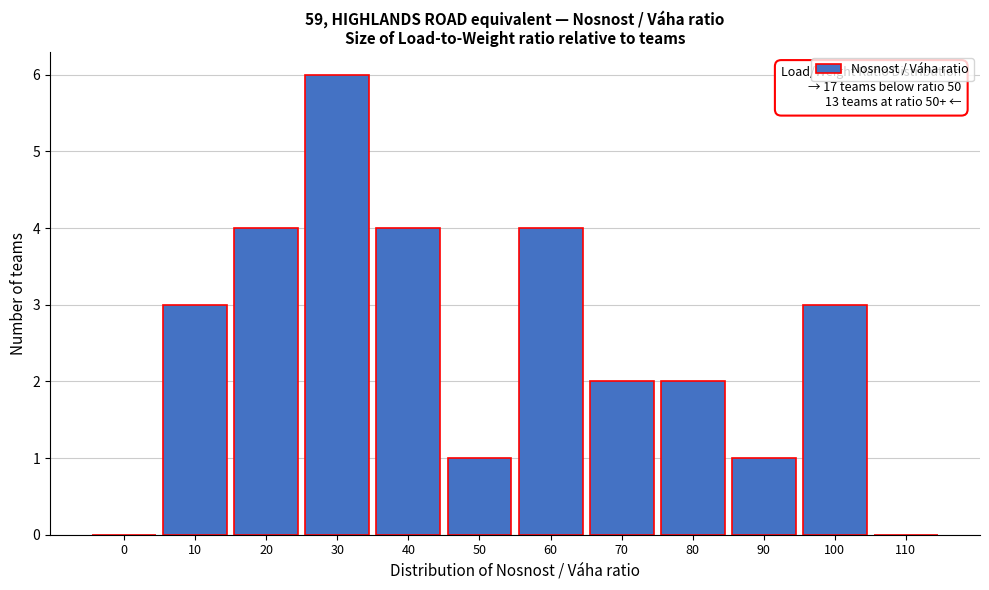

Reading left to right, transcribe all the data shown in this chart.

0=0	10=3	20=4	30=6	40=4	50=1	60=4	70=2	80=2	90=1	100=3	110=0